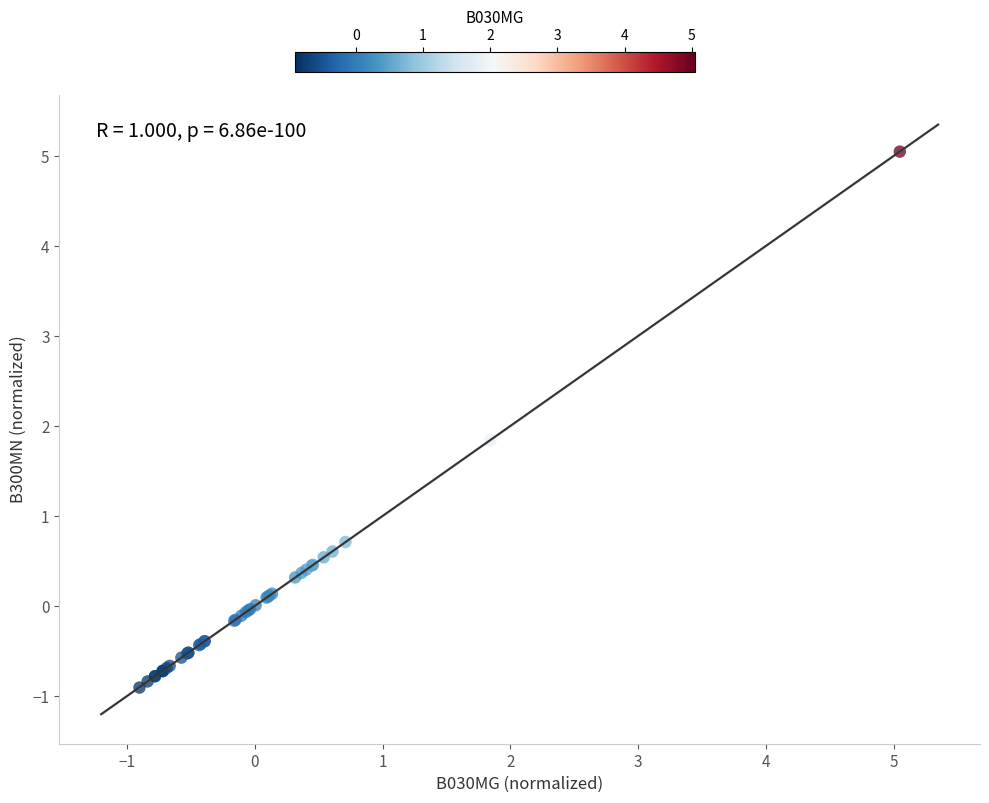

What Y value in the scatter plot is closest to 2?

1.8